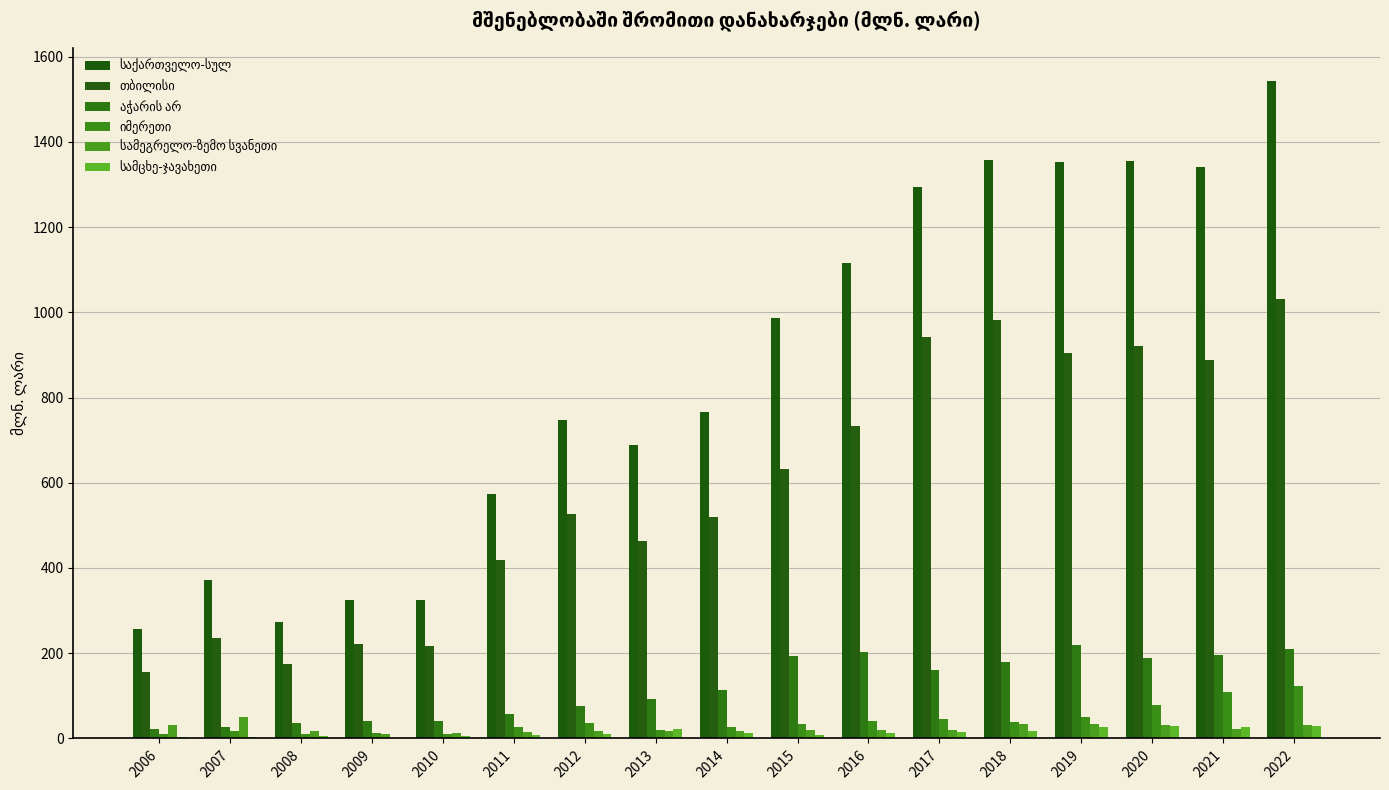

What is the sum of all სამეგრელო-ზემო სვანეთი values?

402.8